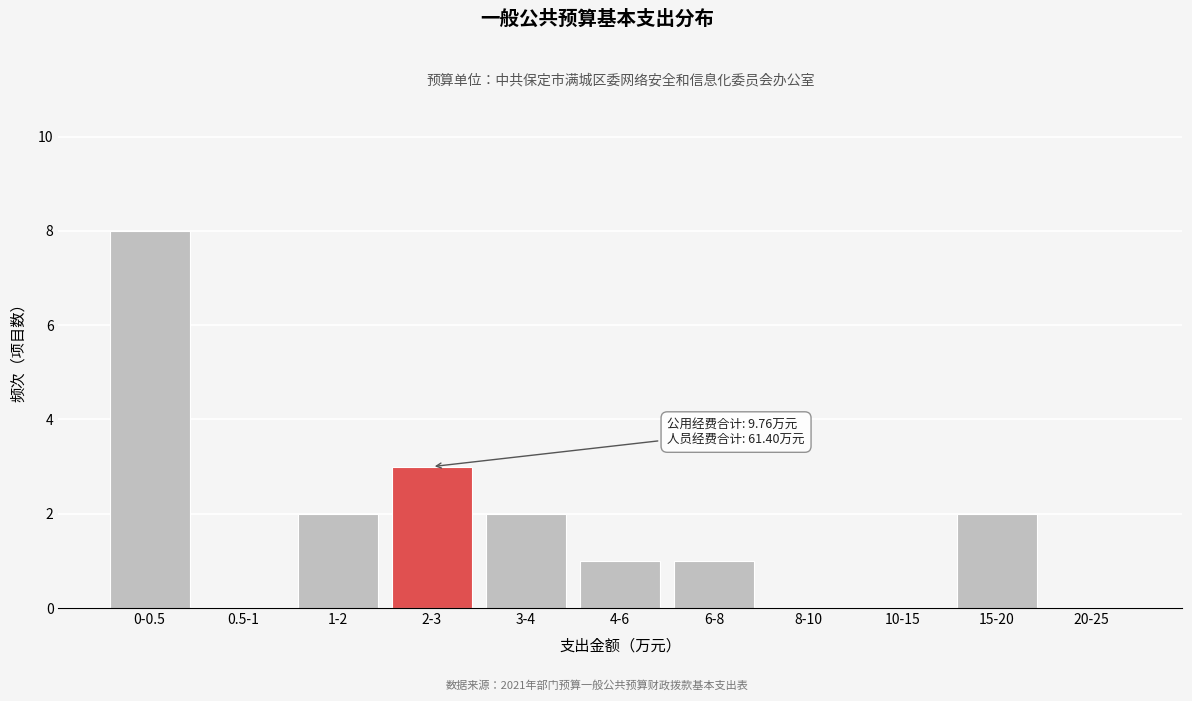

Reading left to right, transcribe all the data shown in this chart.

0-0.5=8	0.5-1=0	1-2=2	2-3=3	3-4=2	4-6=1	6-8=1	8-10=0	10-15=0	15-20=2	20-25=0